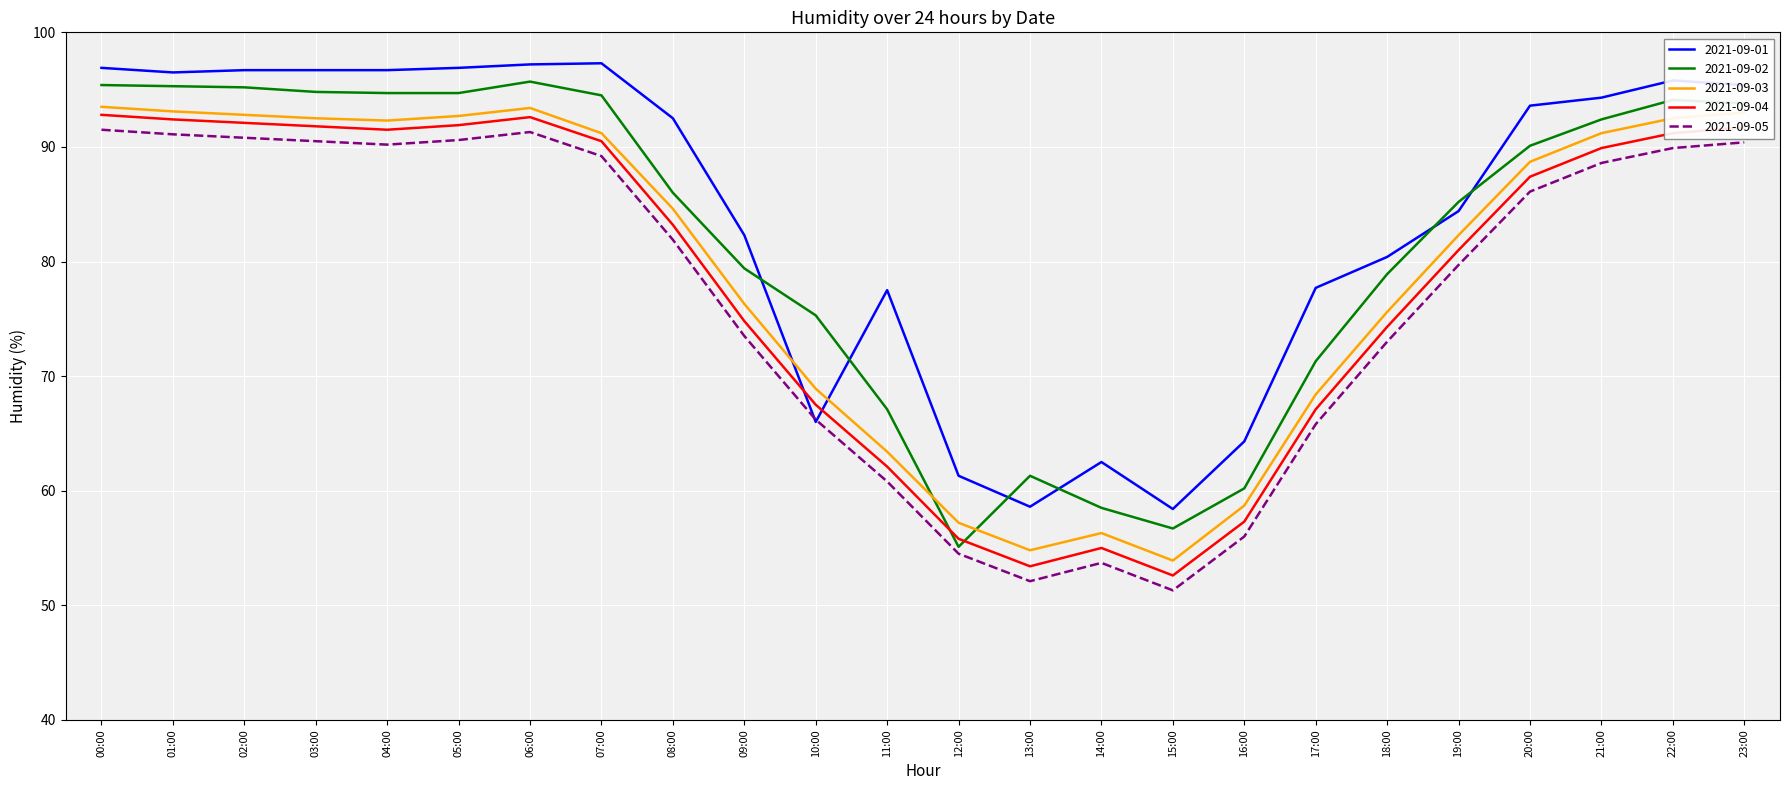

The value of 2021-09-05 at 09:00 is 130.5. True or false?

False